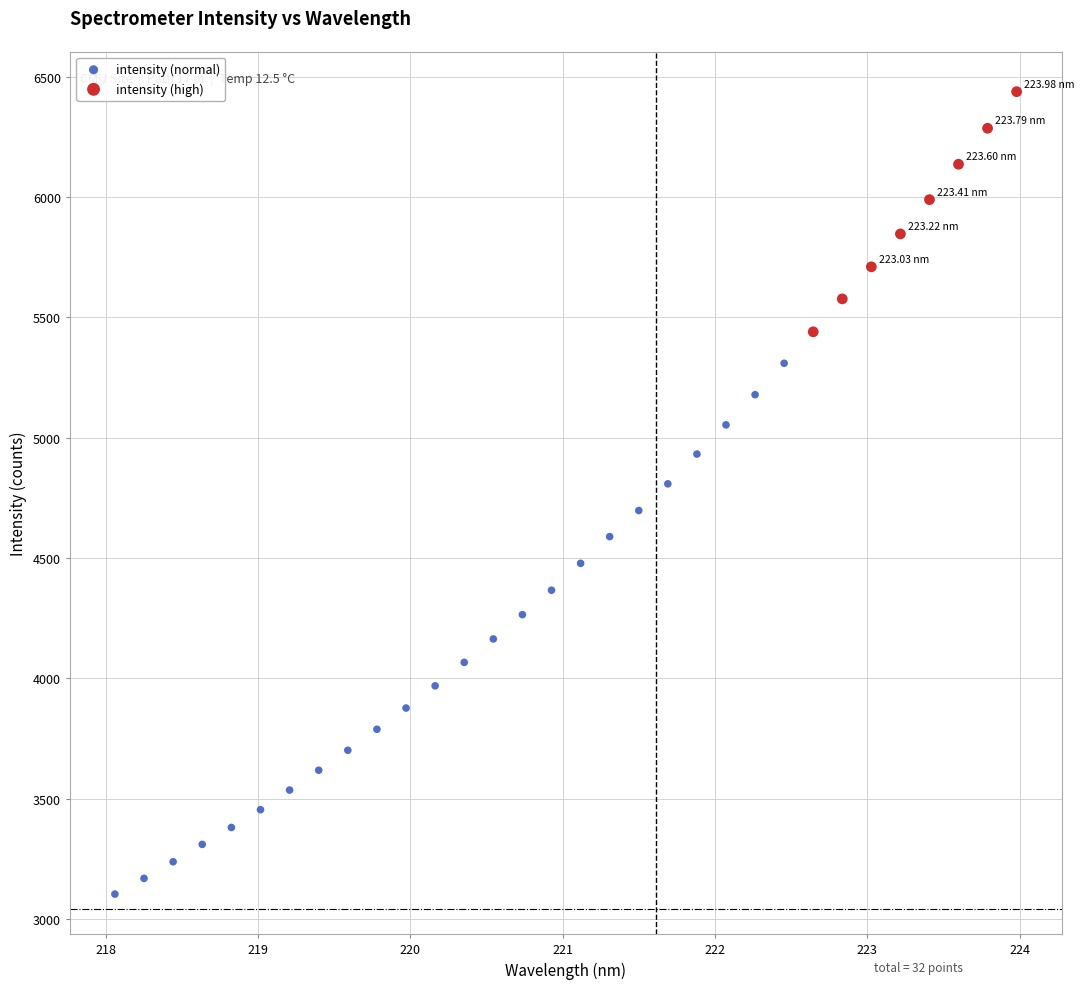

Which series has the largest Y range (max minus min)?

intensity (normal)